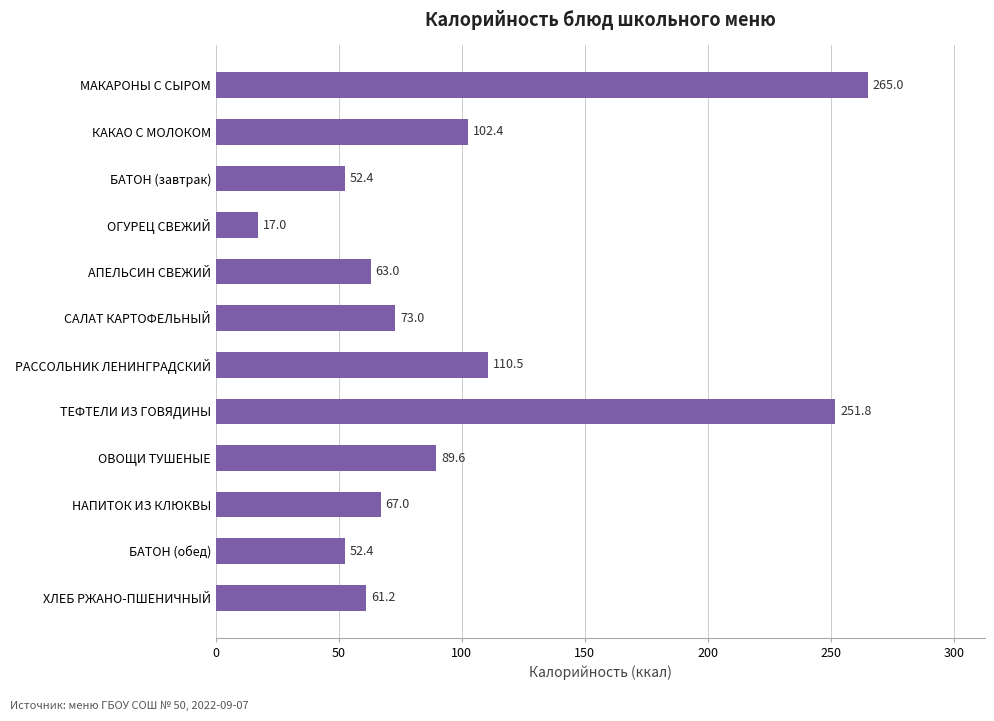

Is it true that the value at БАТОН (обед) is 52.4?

True